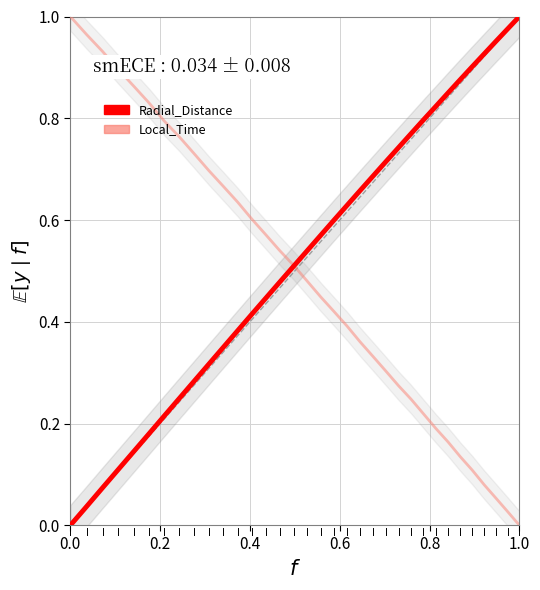

How many data points does each series have?

34